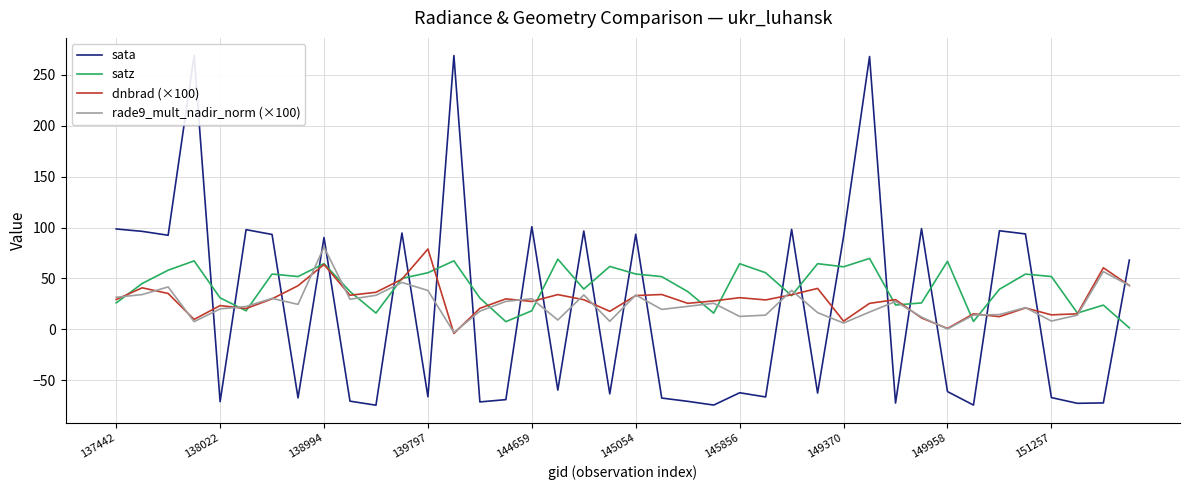

True or false: rade9_mult_nadir_norm (×100) and dnbrad (×100) intersect in this chart.

True